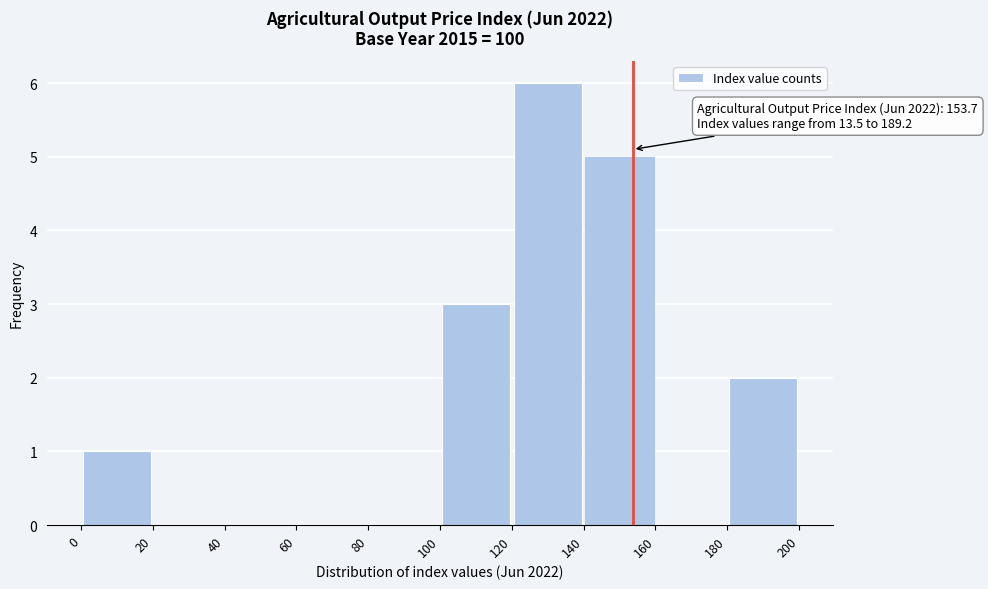

Over which range of the x-axis is the bar tallest?

120 to 140